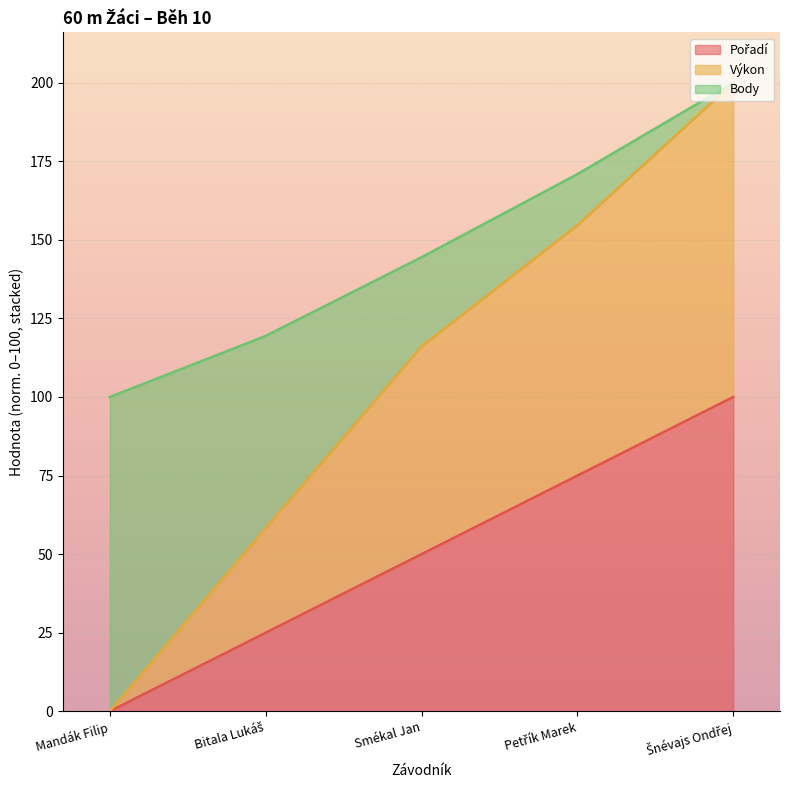

What is the total value across all series at Smékal Jan?

144.5